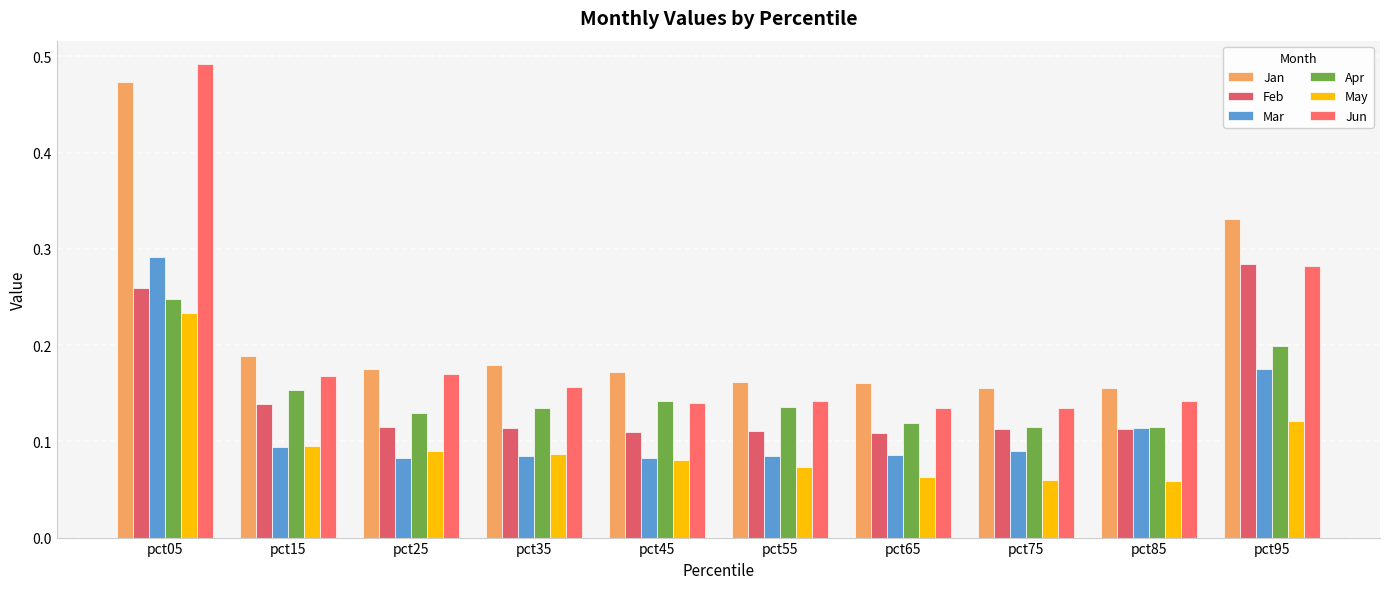

How many categories are shown in the chart?

10